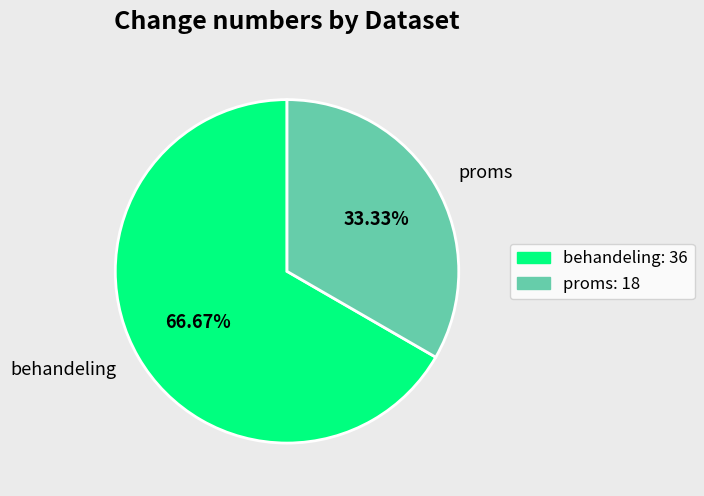

What is the ratio of the value at proms to the value at behandeling?

0.5